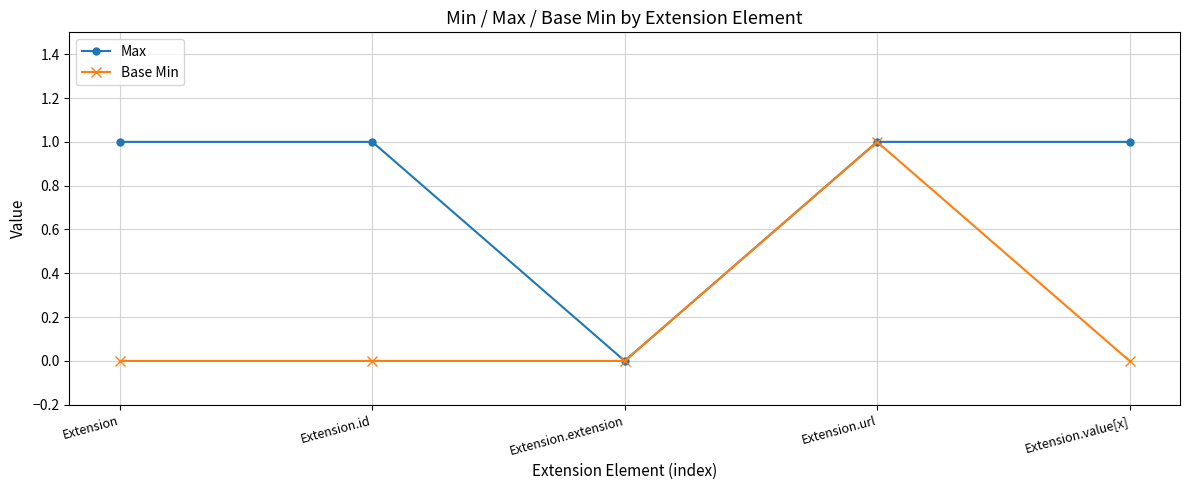

Which series changed the most between Extension.id and Extension.extension?

Max